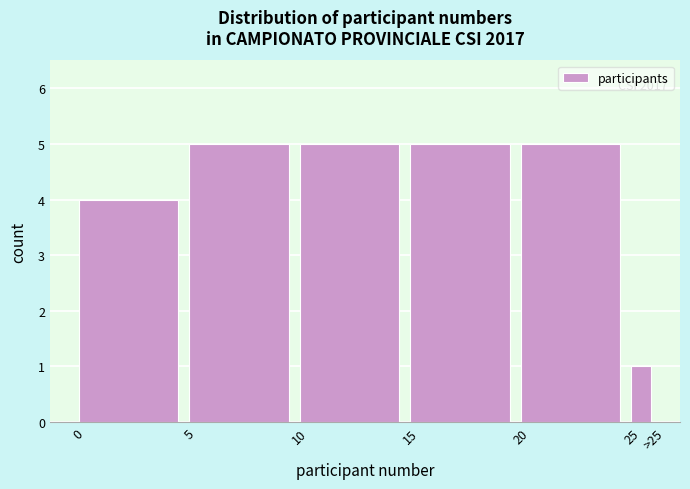

Reading left to right, transcribe all the data shown in this chart.

4	5	5	5	5	1